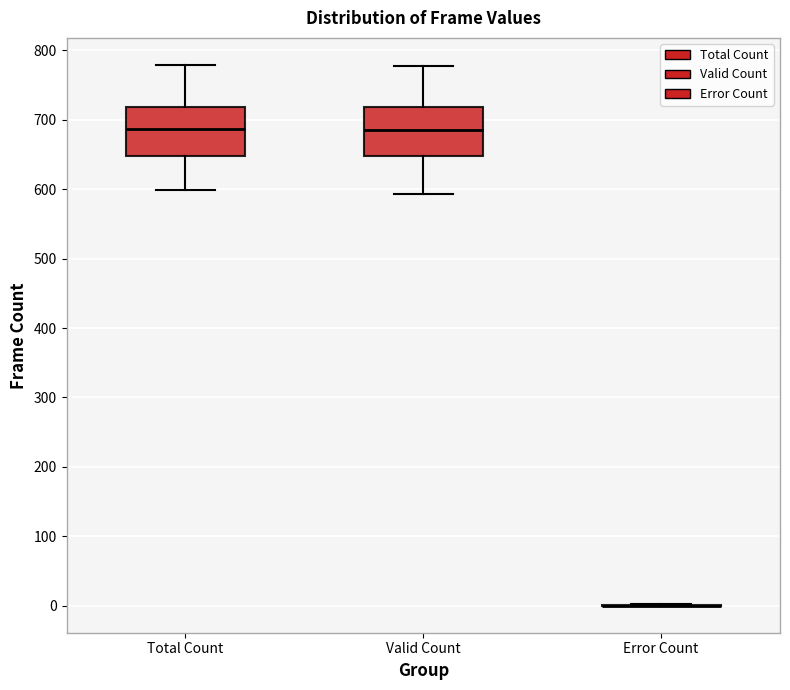

Where does the median line of the box for Valid Count sit on the y-axis? The values are not printed on the chart, so give them approximately, as read against the axis.

690